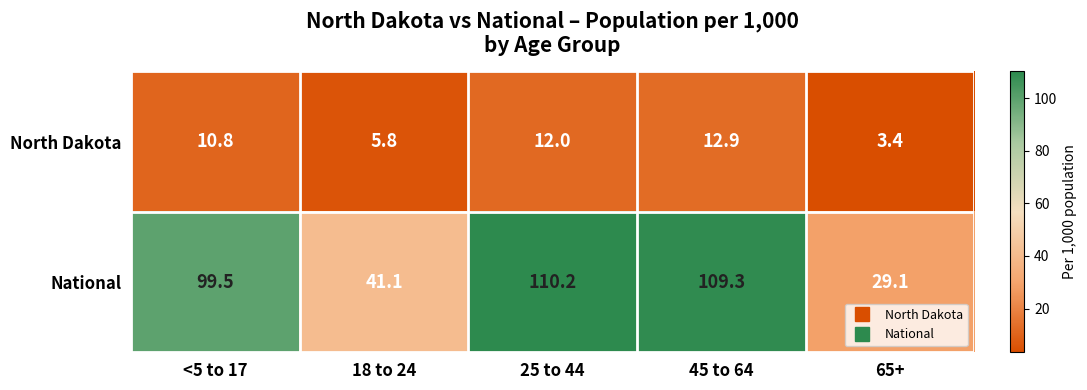

How many categories are shown in the chart?

5